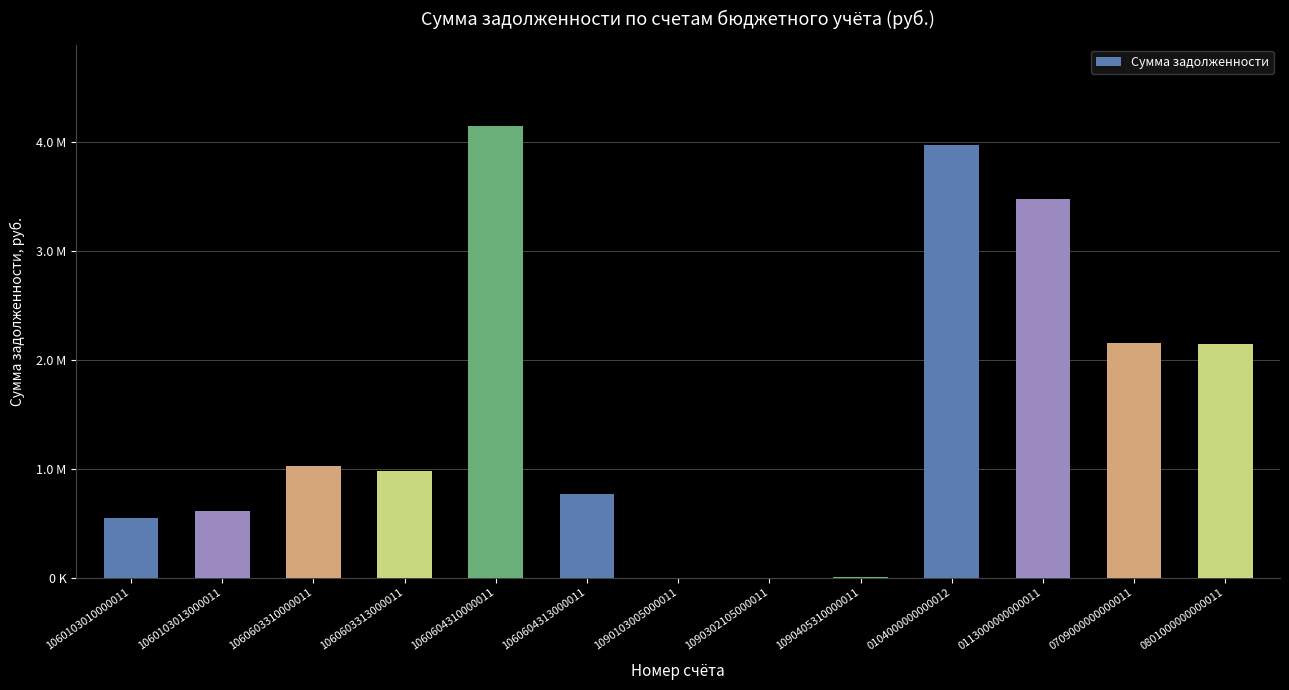

How many bars are there in total?

13